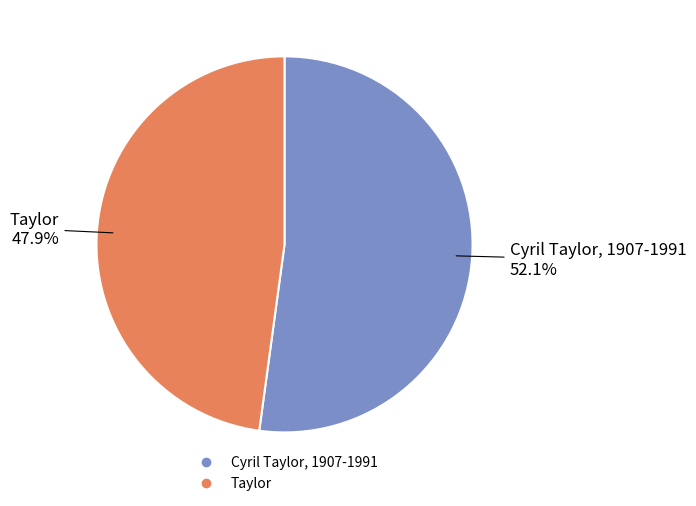

What is the ratio of the value at Taylor to the value at Cyril Taylor, 1907-1991?

0.9